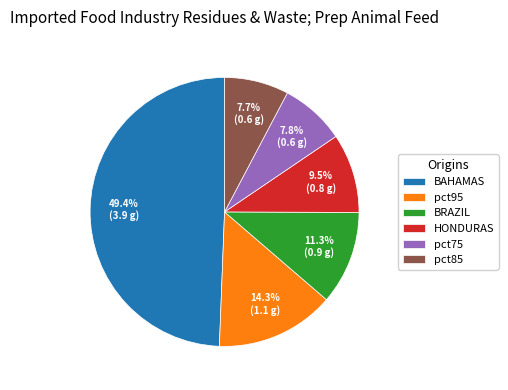

What percentage do HONDURAS and pct75 together represent?

17.3%